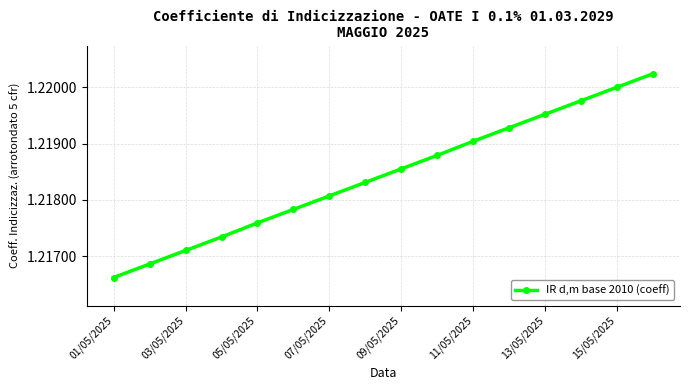

True or false: there are more than 1 points higher than both neighbors.

False